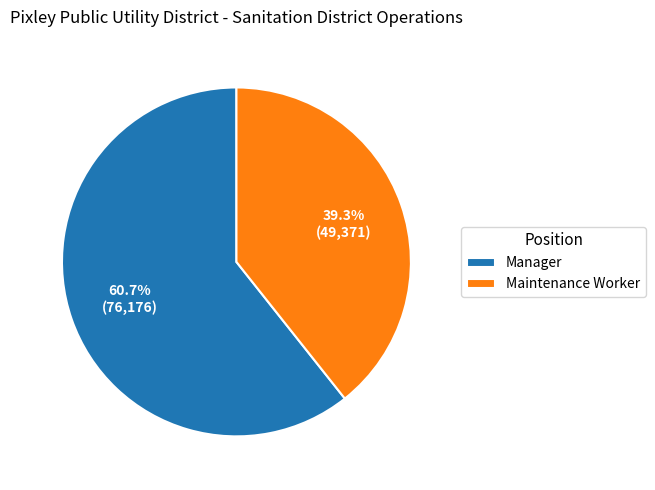

Which category has the smallest portion of the pie?

Maintenance Worker